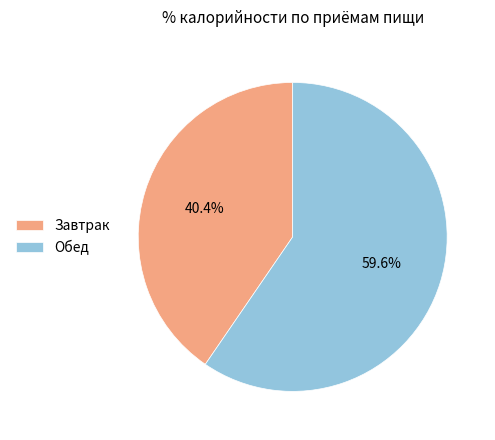

What is the smallest slice in the pie chart?

Завтрак